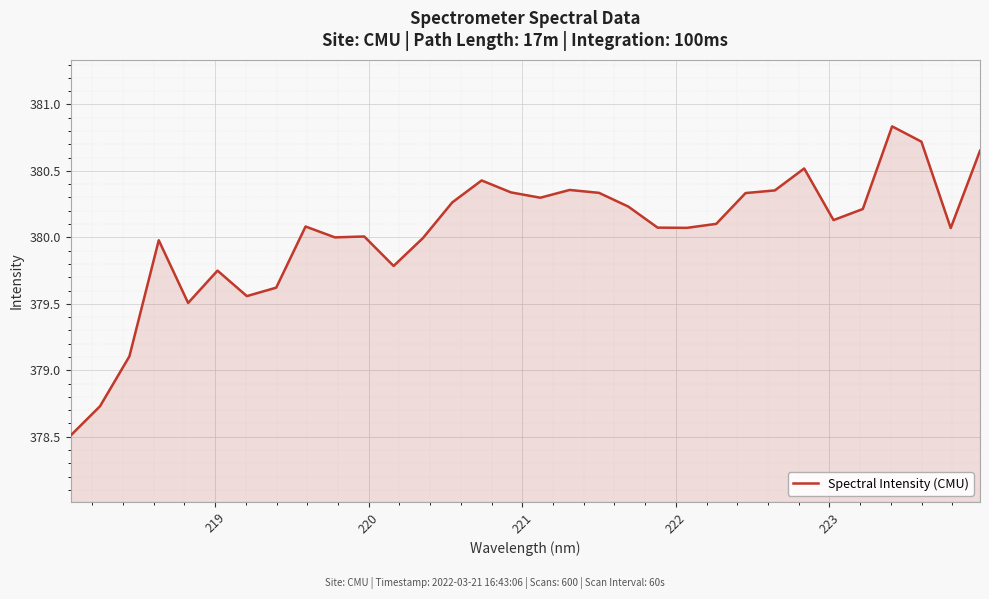

Does the chart have visible grid lines?

Yes